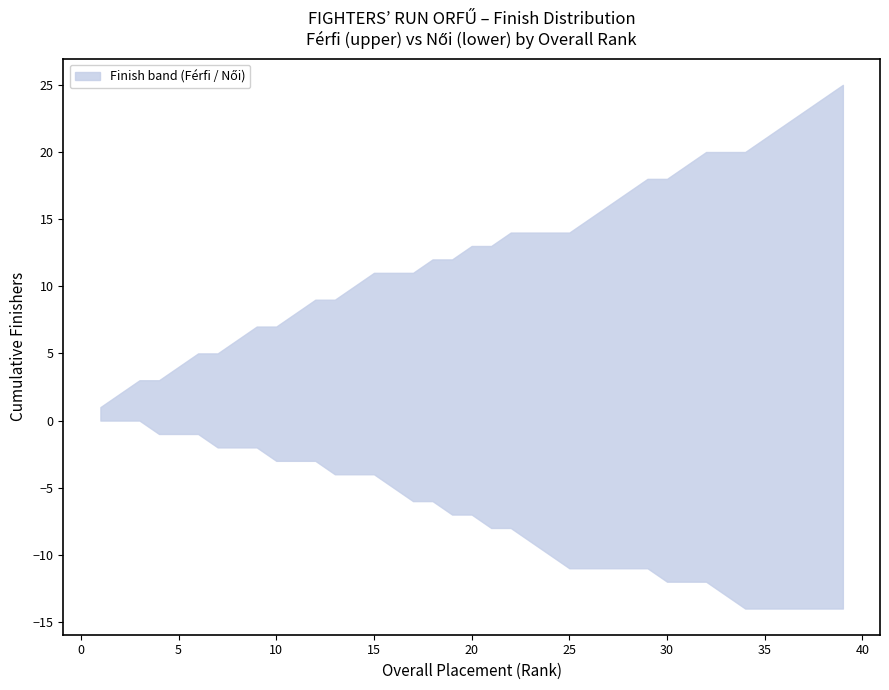

At which category is the sum across all series the highest?

39